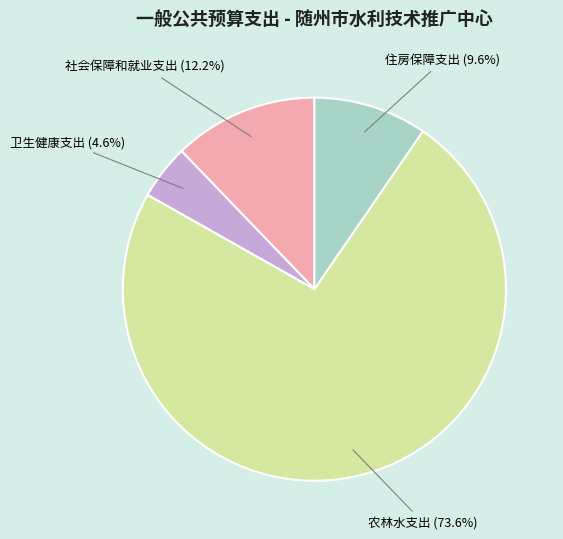

Is the sum of 农林水支出 and 住房保障支出 greater than half?

Yes